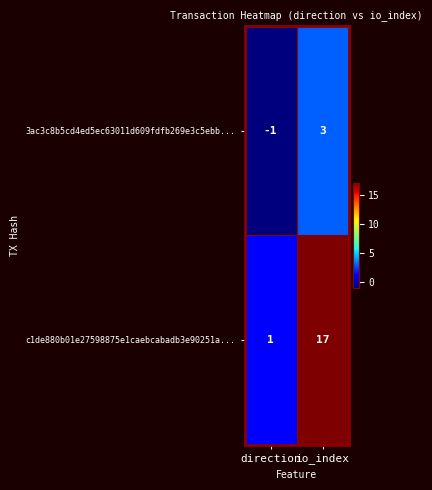

Reading left to right, transcribe all the data shown in this chart.

3ac3c8b5cd4ed5ec63011d609fdfb269e3c5ebb...: -1	3
c1de880b01e27598875e1caebcabadb3e90251a...: 1	17